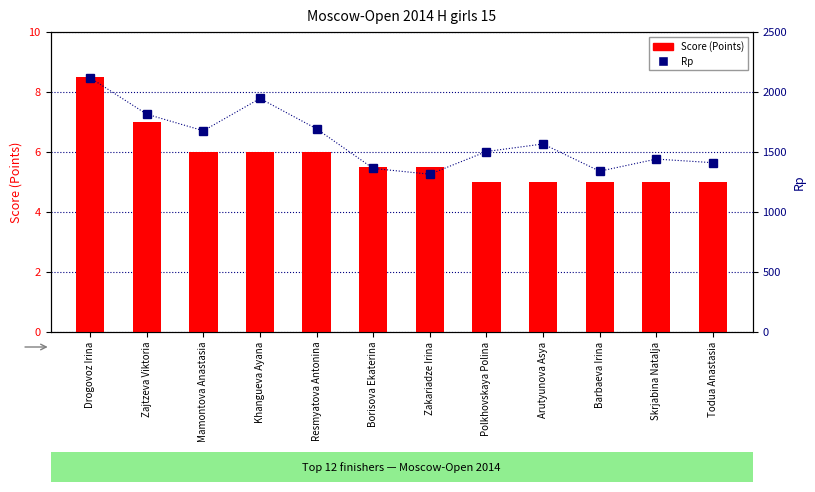

Where does the Rp series first go above 1567?

Drogovoz Irina